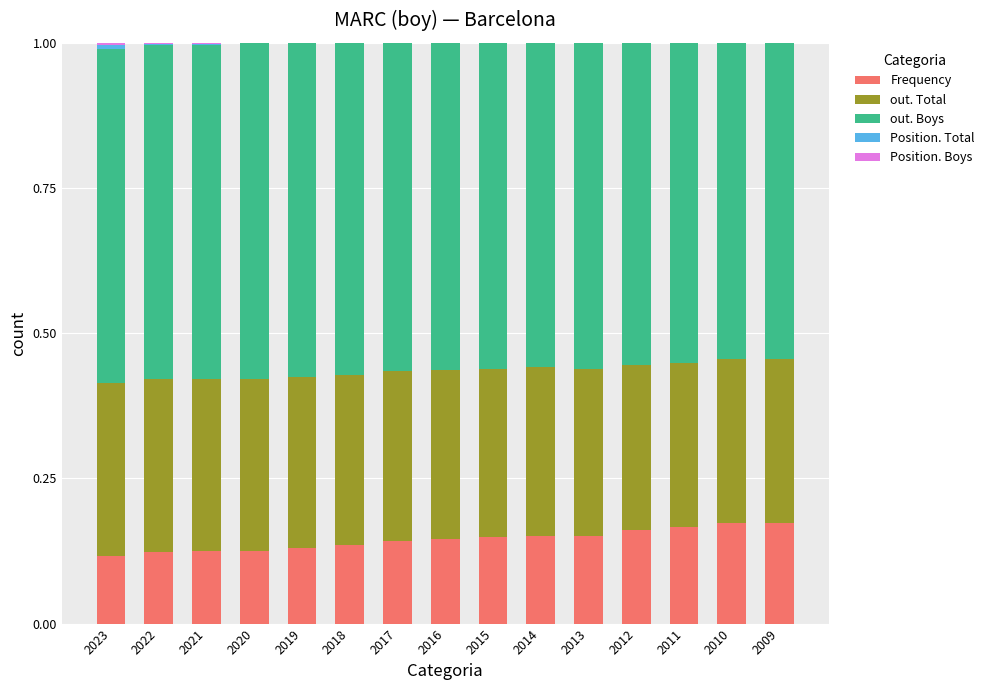

Is it true that Frequency equals 0.2 at 2023?

False